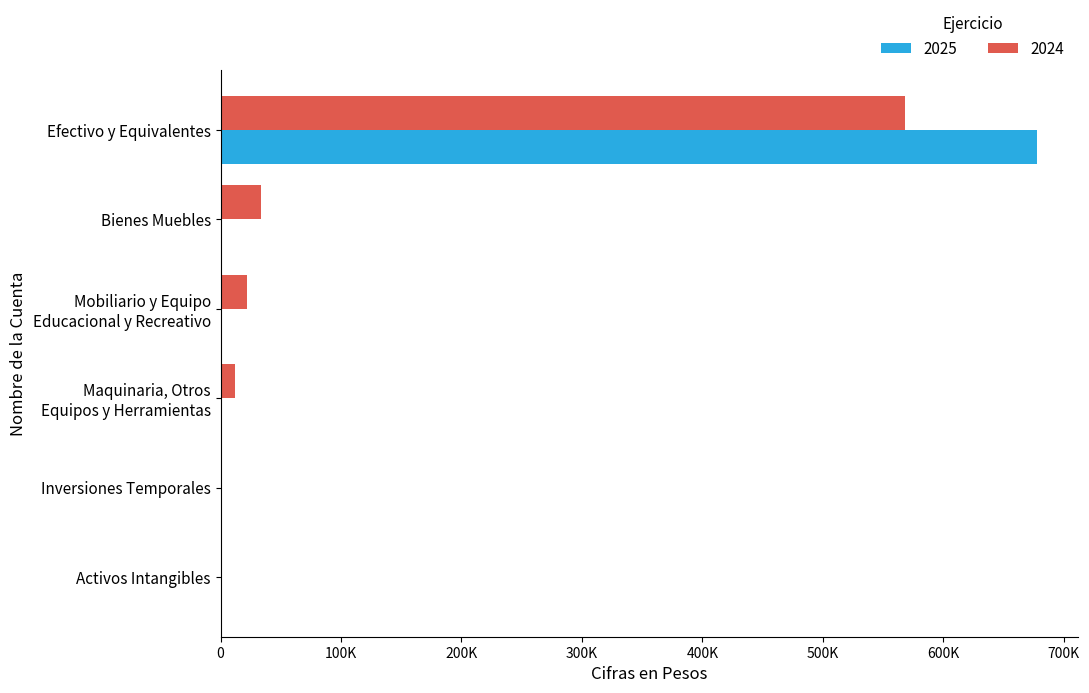

What is the label of the 4th bar from the left?

Maquinaria, Otros
Equipos y Herramientas